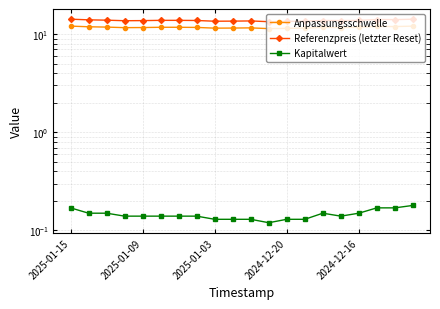

What is the sum of the Referenzpreis (letzter Reset) values at 15 and 9?

27.3